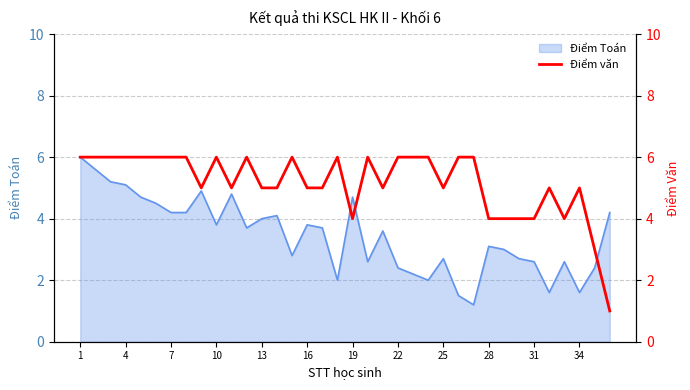

The value of Điểm Toán at 25 is 2.7. True or false?

True